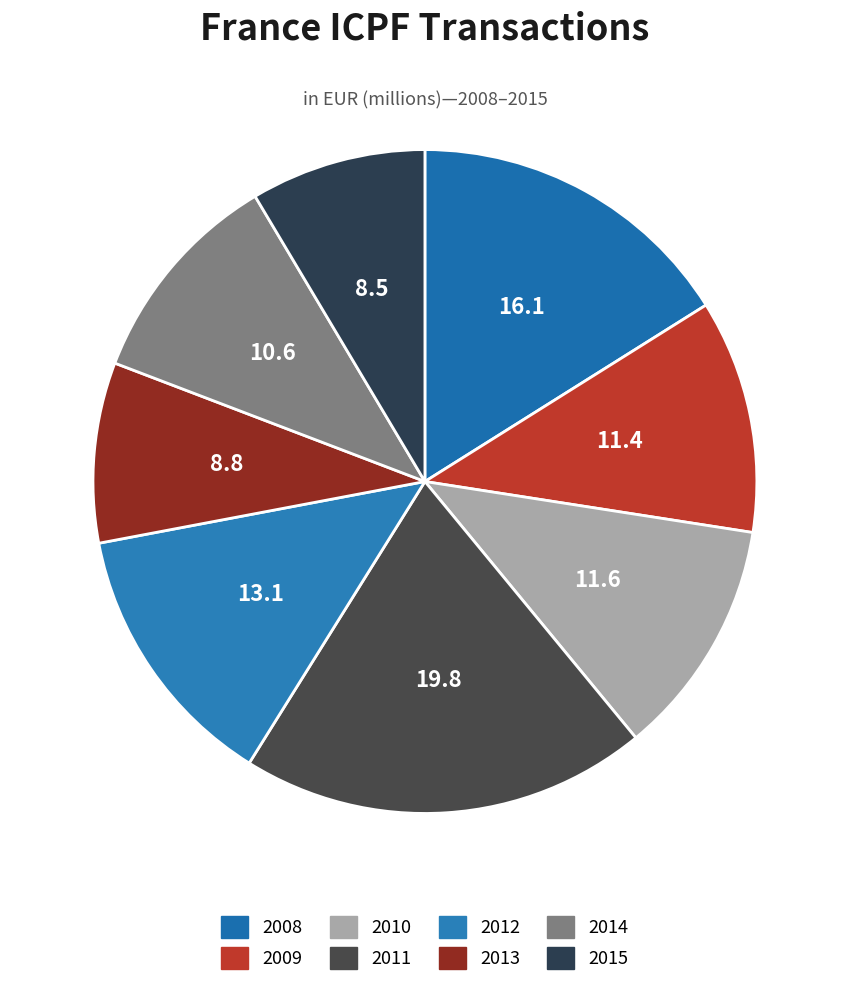

To the nearest percent, what portion does 2008 represent?

16%